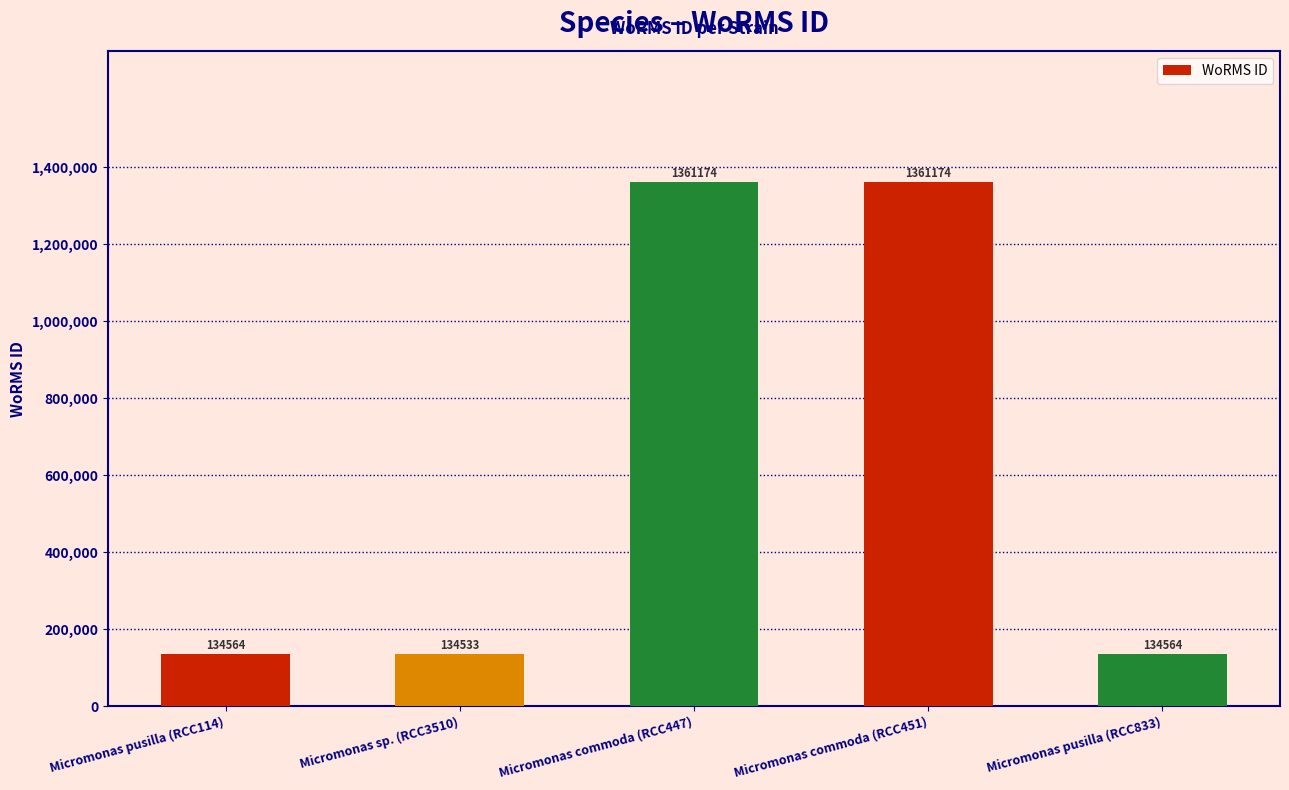

True or false: the data shows 226869 at Micromonas pusilla (RCC833).

False